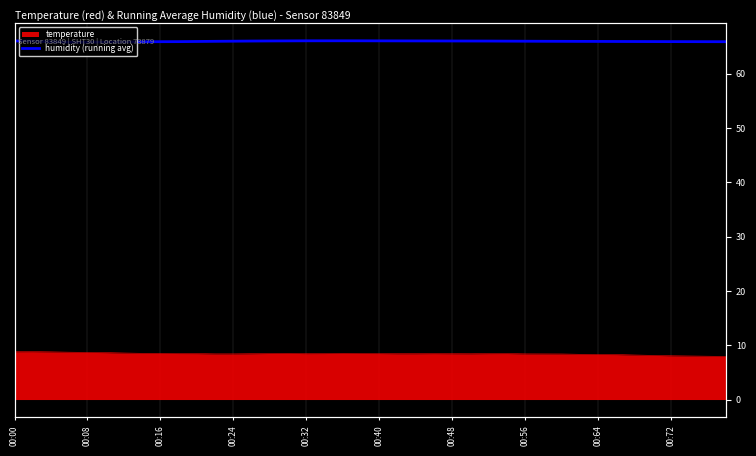

What is the difference between the second highest and minimum values?

0.3